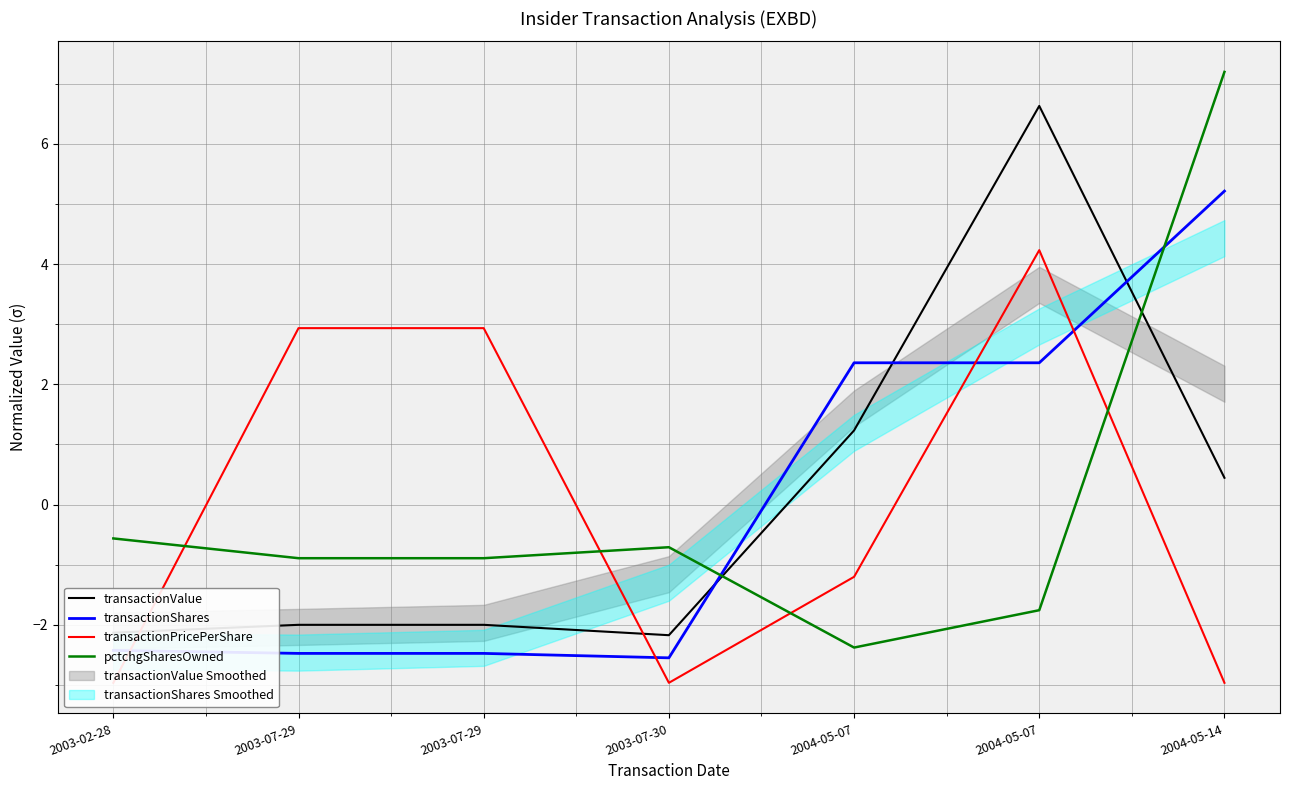

Is this an area chart (filled region under the line)?

No